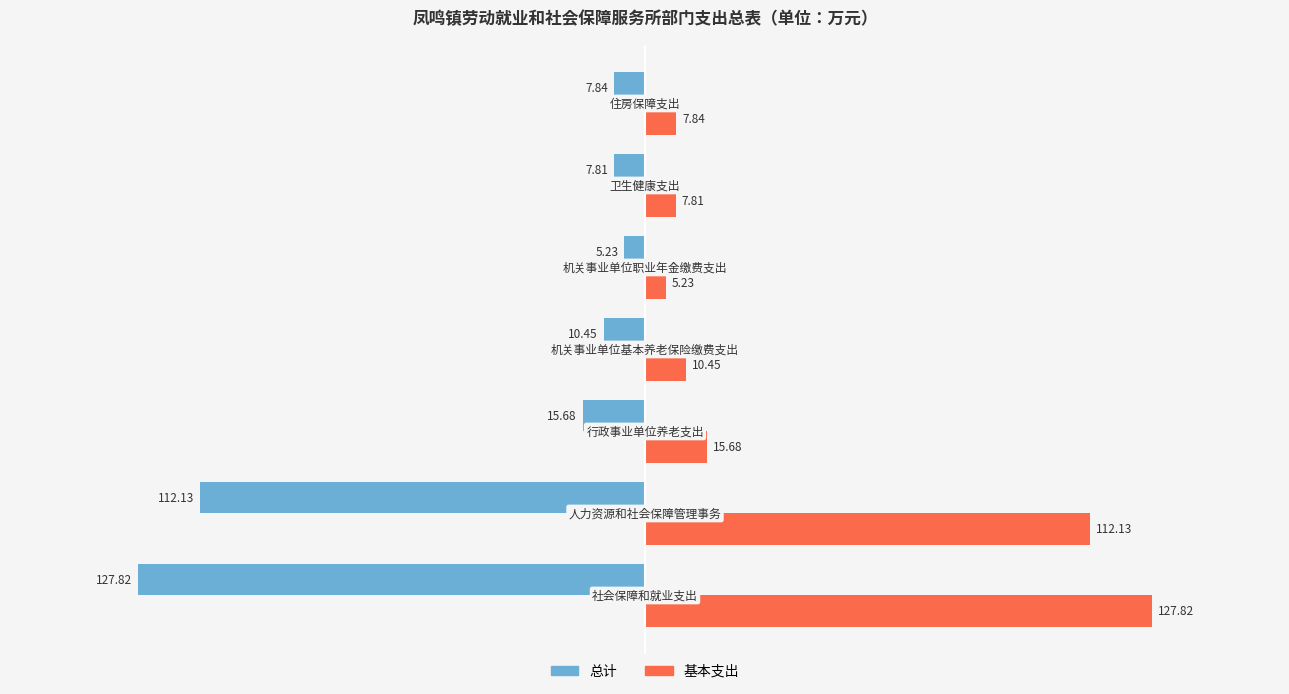

List the series in order of their overall mean, lowest first.

总计, 基本支出